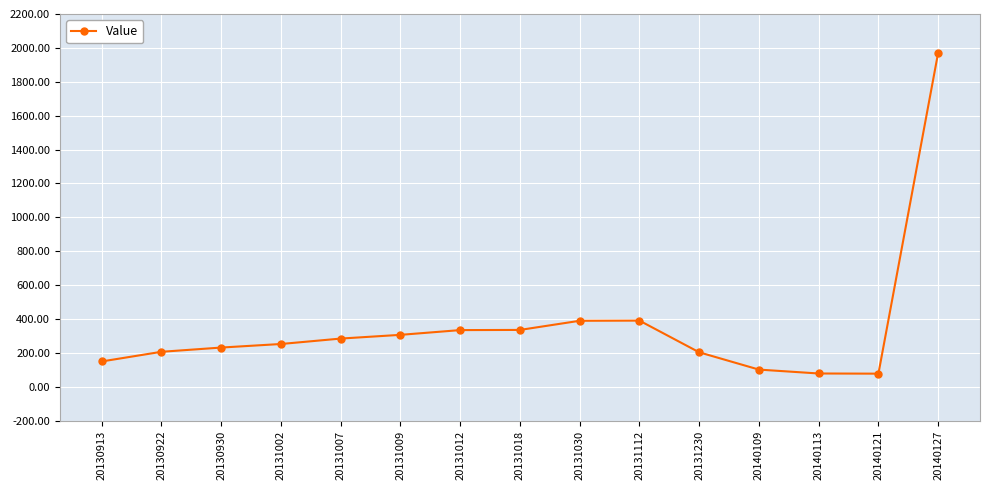

What is the sum of the values at 20131012 and 20131009?

642